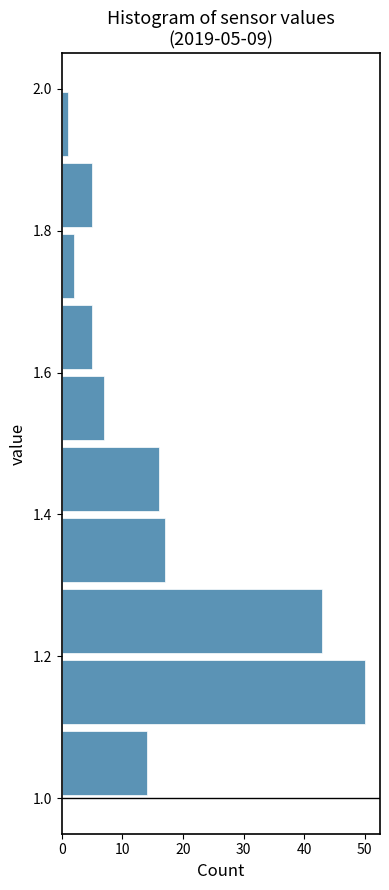

Over which range of the y-axis is the bar longest?

1.1 to 1.2